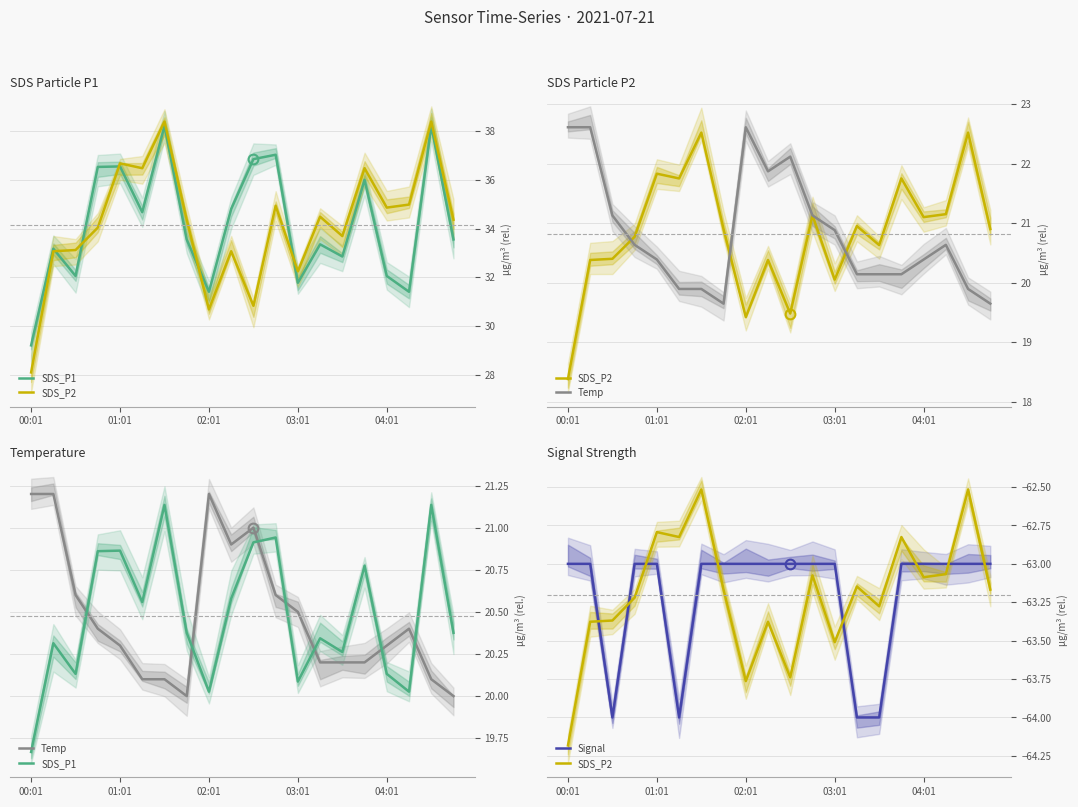

How many lines are shown in the chart?

4